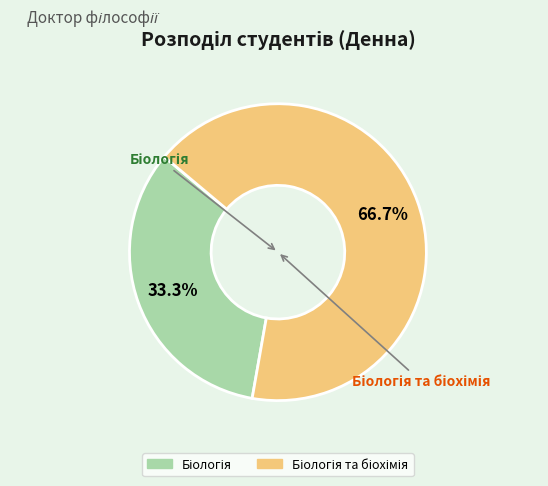

Does any single category account for the majority?

Yes